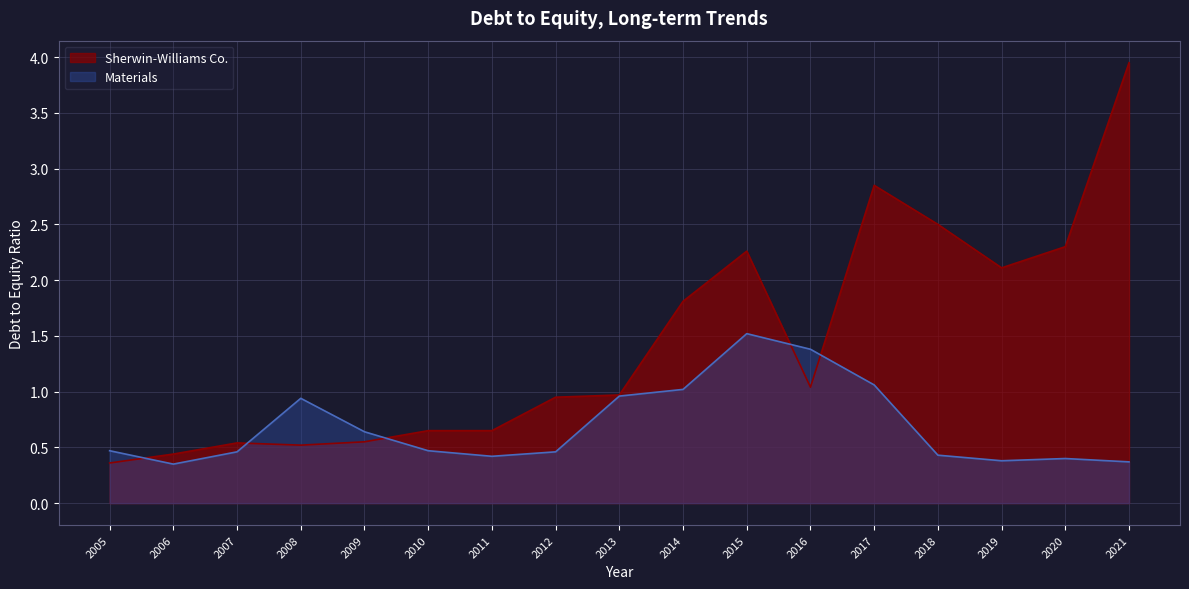

Which category has the lowest value across all series?

2006